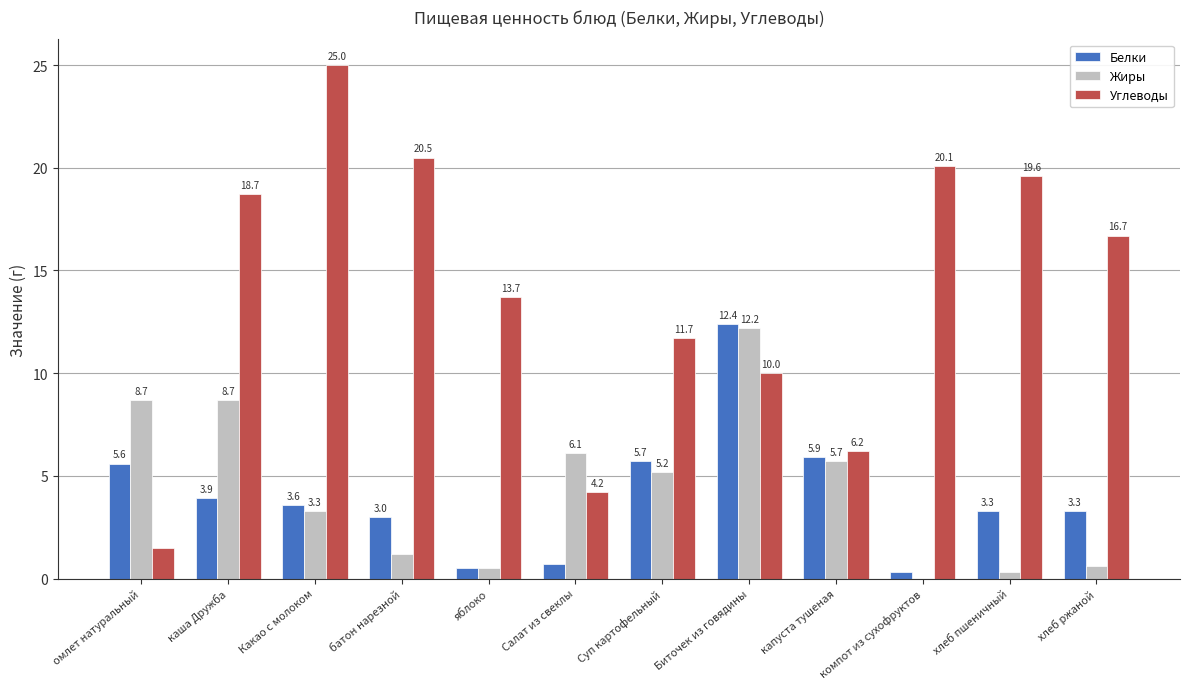

Reading left to right, list all the values displayed in this chart.

Белки: 5.6	3.9	3.6	3.0	0.5	0.7	5.7	12.4	5.9	0.3	3.3	3.3
Жиры: 8.7	8.7	3.3	1.2	0.5	6.1	5.2	12.2	5.7	0.0	0.3	0.6
Углеводы: 1.5	18.7	25.0	20.5	13.7	4.2	11.7	10.0	6.2	20.1	19.6	16.7